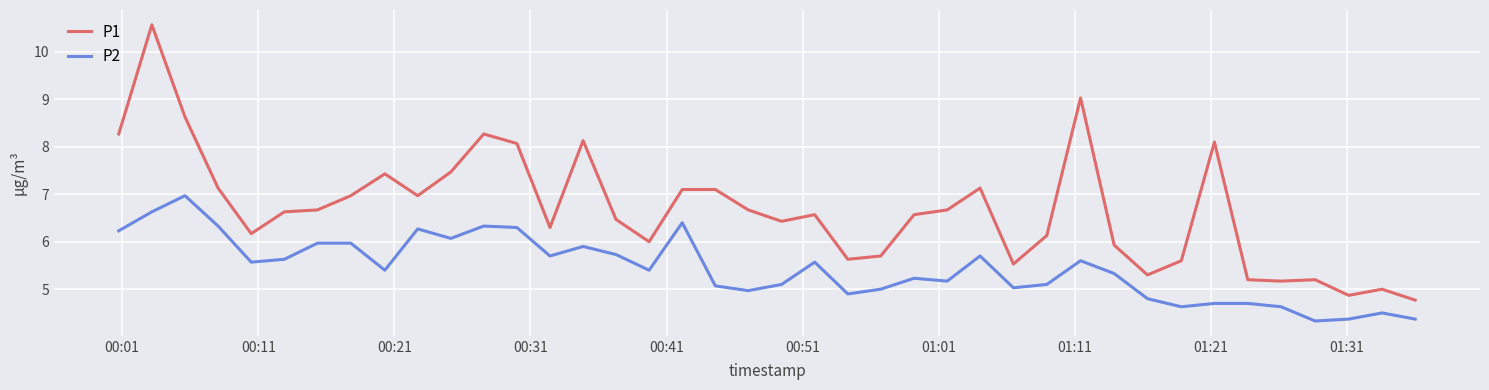

What is the difference between the maximum and minimum values in the P2 series?

2.6